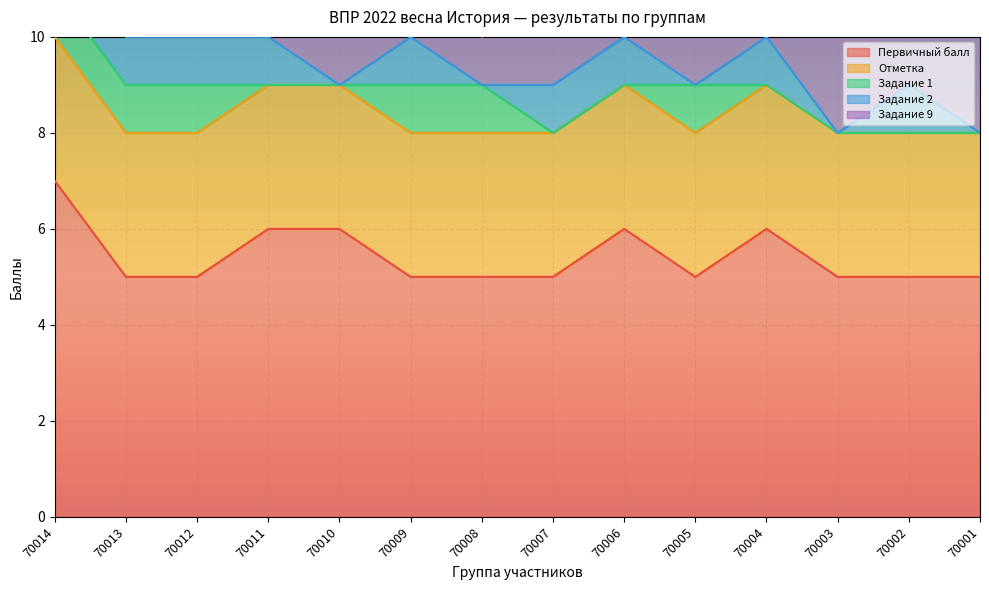

Which has a higher value, 70007 or 70009?

70007